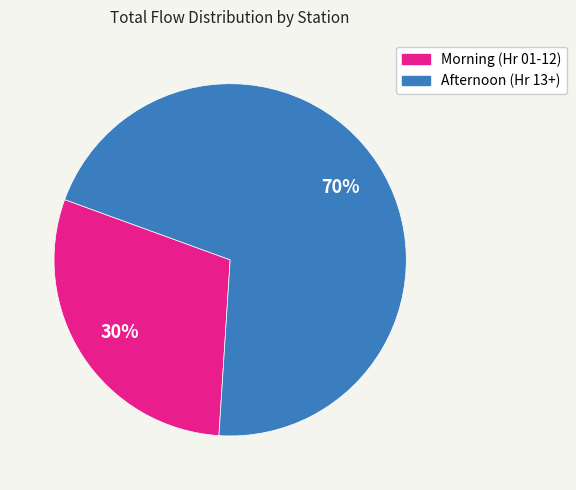

To the nearest percent, what is the average slice percentage?

50%